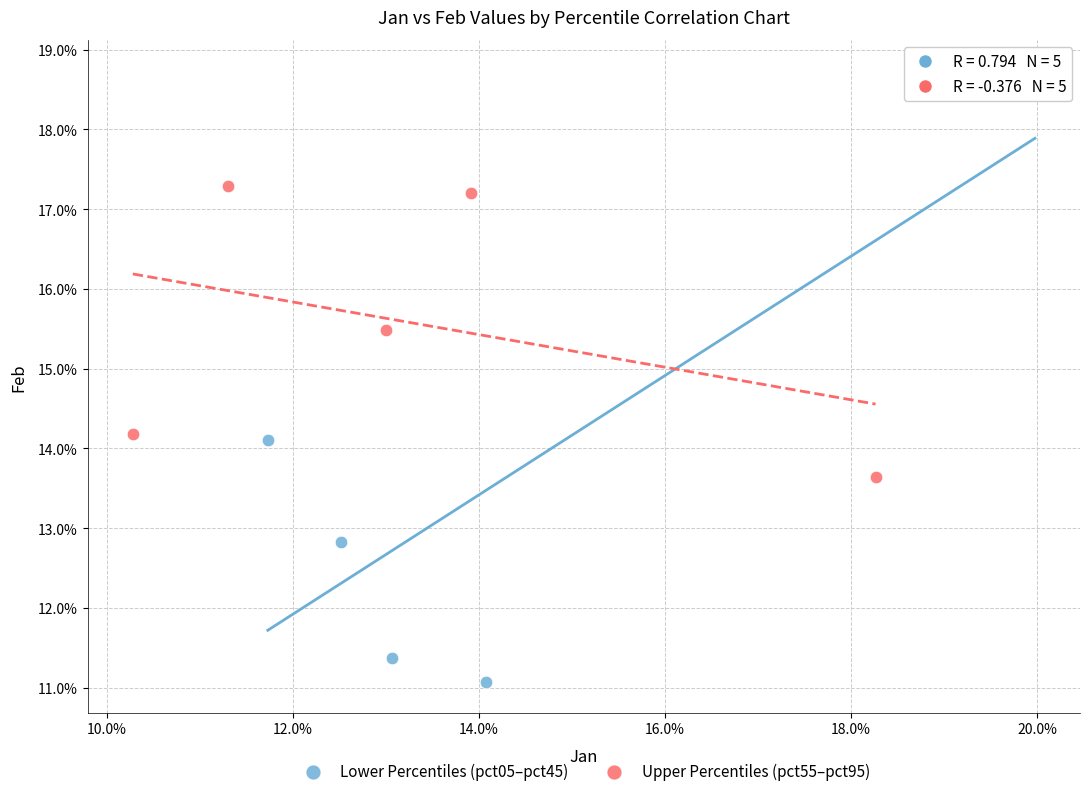

What are all the series names shown in the legend?

Lower Percentiles (pct05–pct45), Upper Percentiles (pct55–pct95)